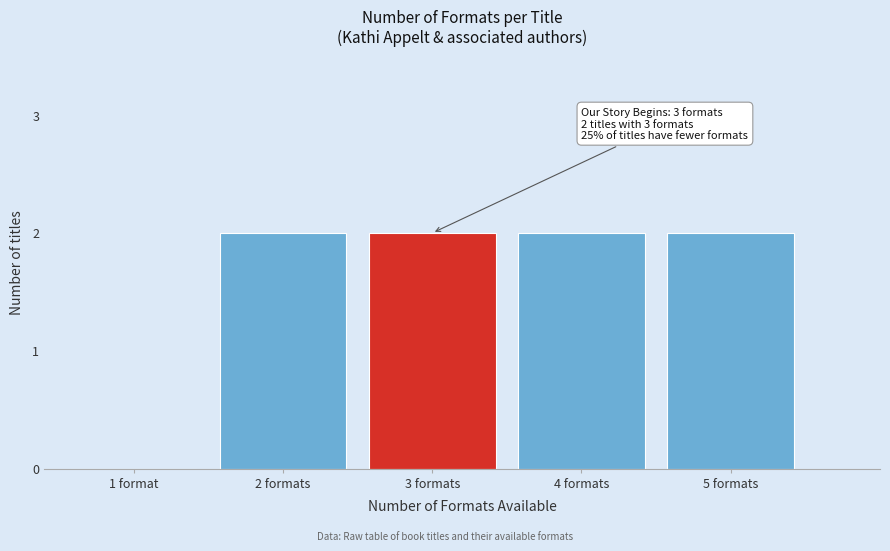

Reading left to right, transcribe all the data shown in this chart.

1 format=0	2 formats=2	3 formats=2	4 formats=2	5 formats=2